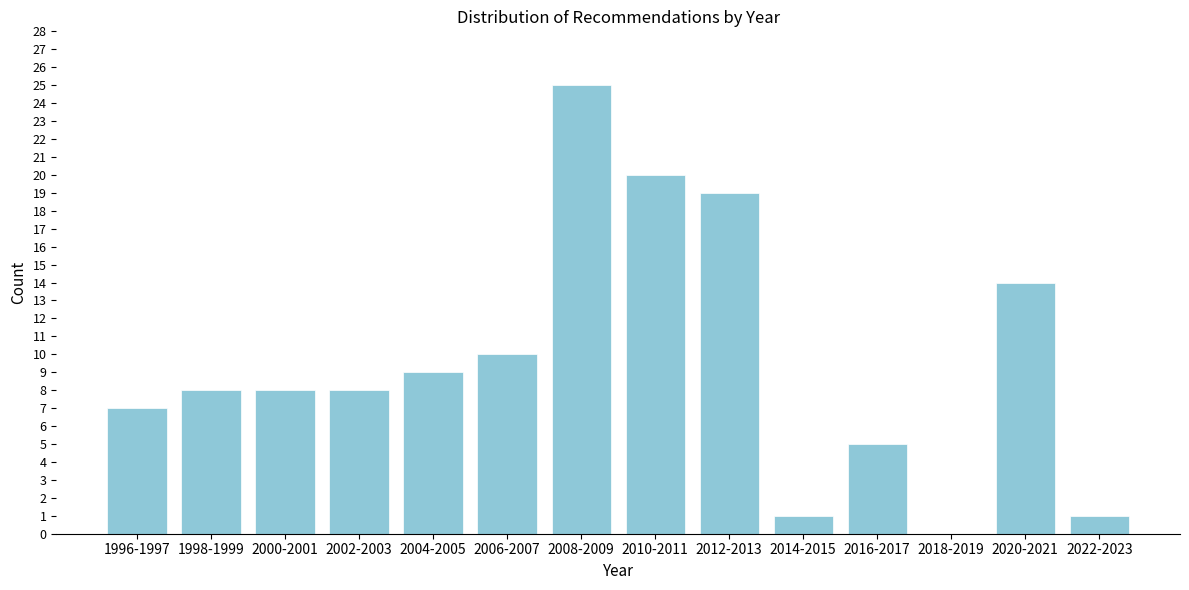

Reading left to right, list all the values displayed in this chart.

1996-1997=7	1998-1999=8	2000-2001=8	2002-2003=8	2004-2005=9	2006-2007=10	2008-2009=25	2010-2011=20	2012-2013=19	2014-2015=1	2016-2017=5	2018-2019=0	2020-2021=14	2022-2023=1